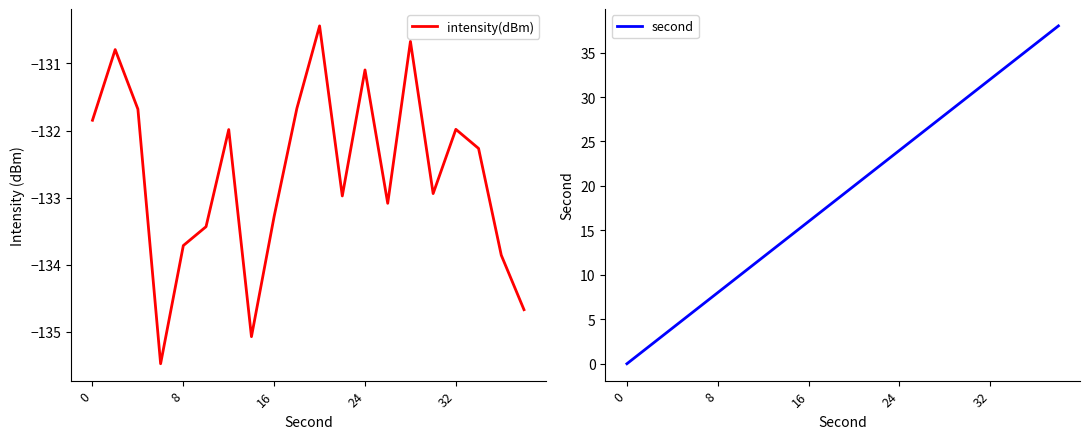

What is the highest value of the intensity(dBm) series?

-130.4